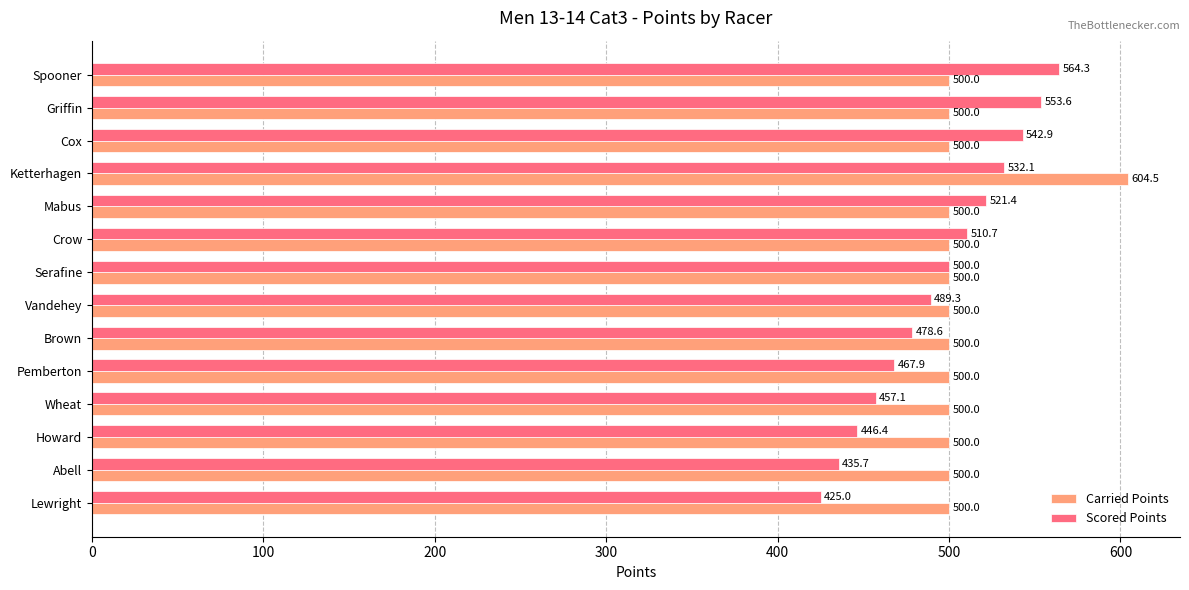

At how many categories does at least one series exceed 504?

6